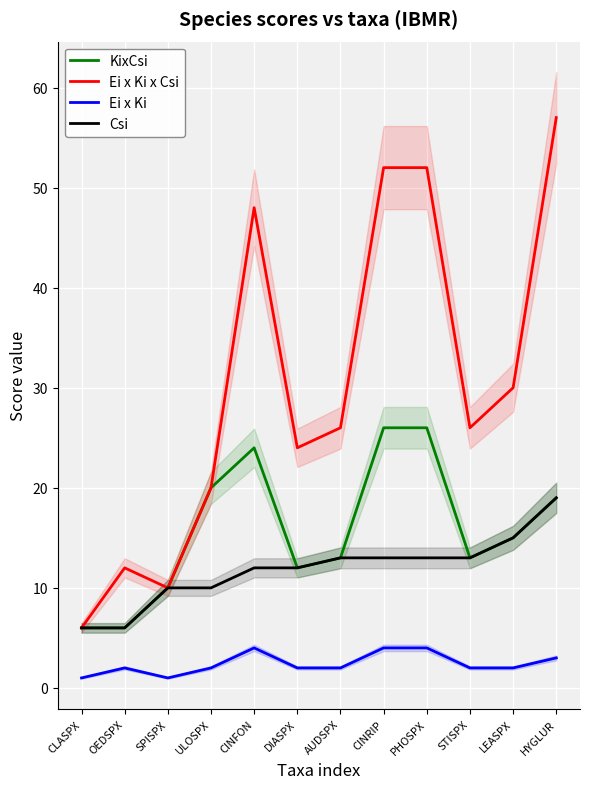

Count the number of data series in this chart.

4